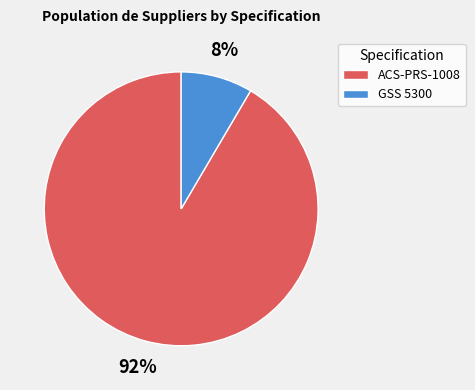

Combined, do GSS 5300 and ACS-PRS-1008 account for over 50%?

Yes